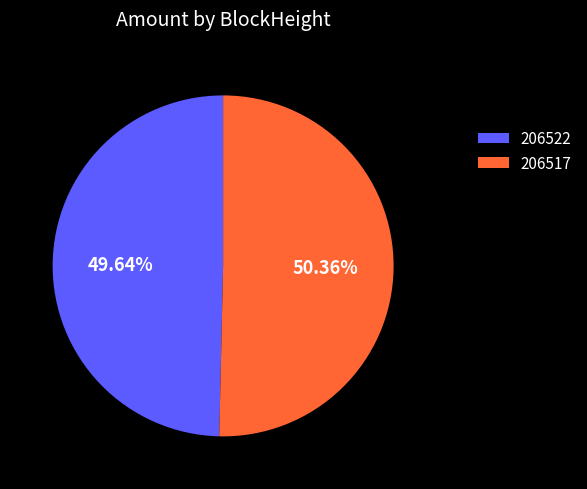

To the nearest percent, what is the difference between the largest and smallest slice percentages?

1%